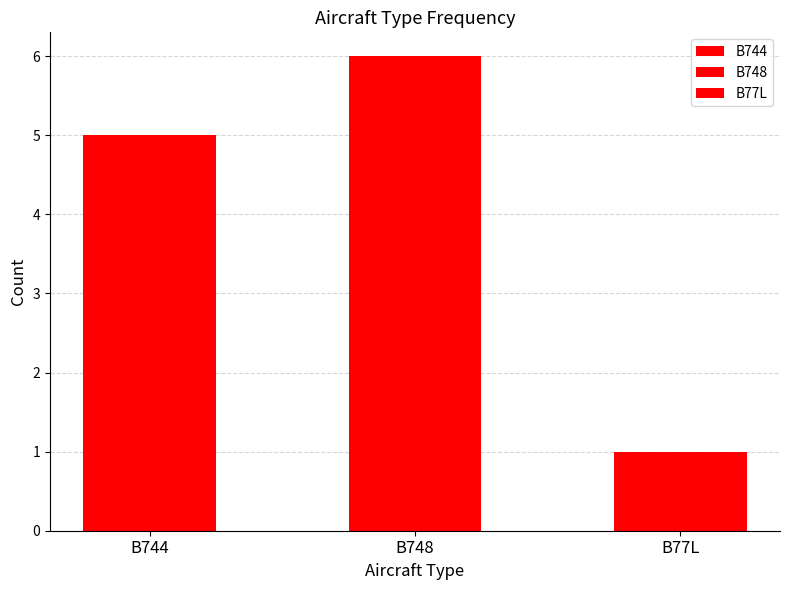

Count the values in the range 1 to 6.

3